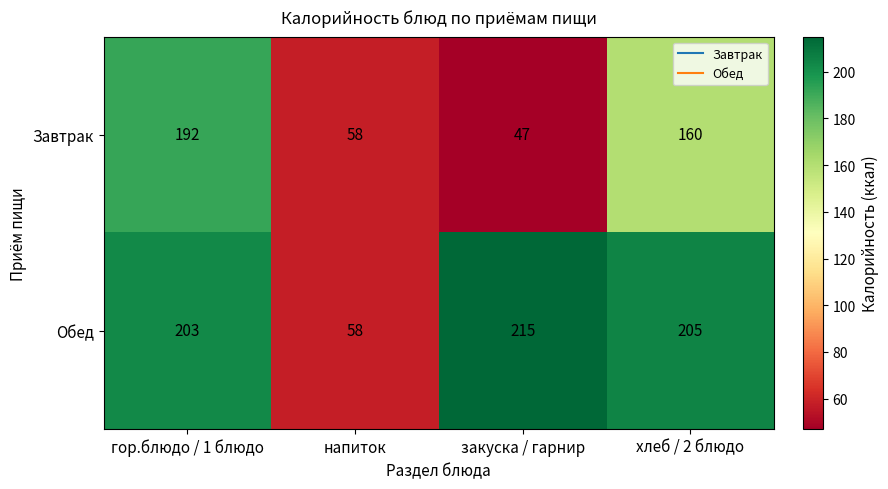

Where does the Обед series first go above 205?

закуска / гарнир